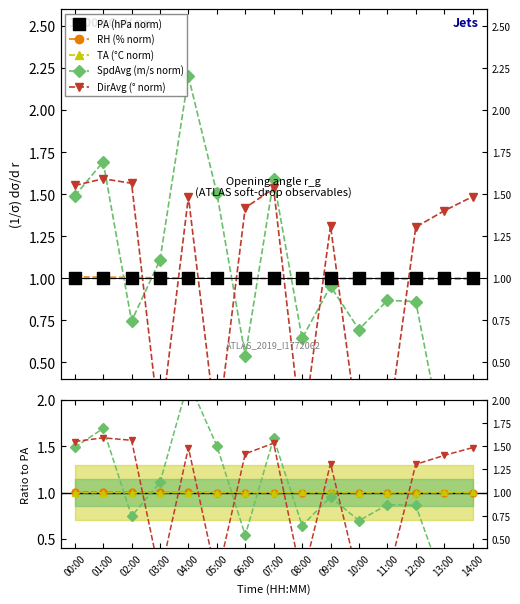

Which series reaches the minimum Y coordinate?

SpdAvg